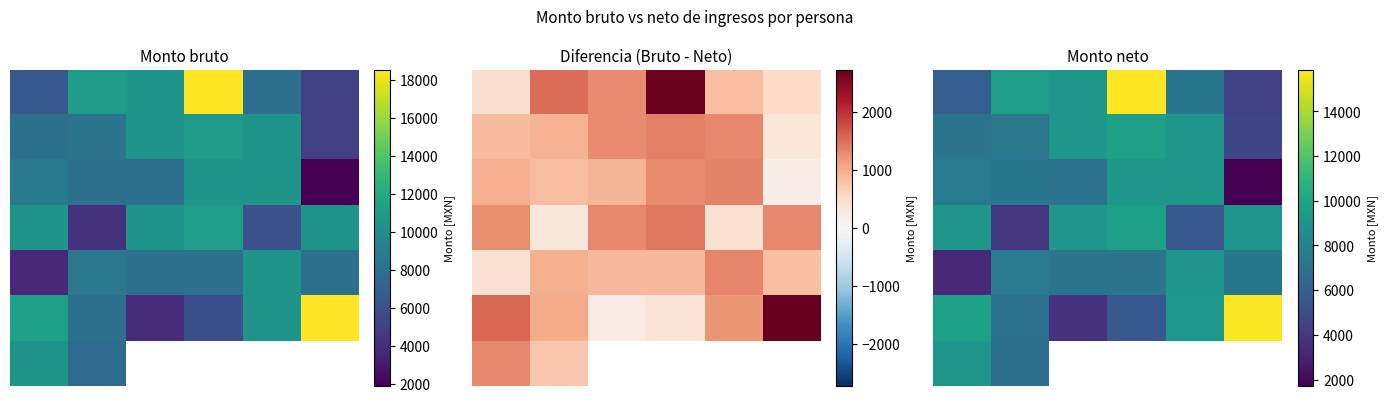

What value does the 4 series have at 5?

7207.2